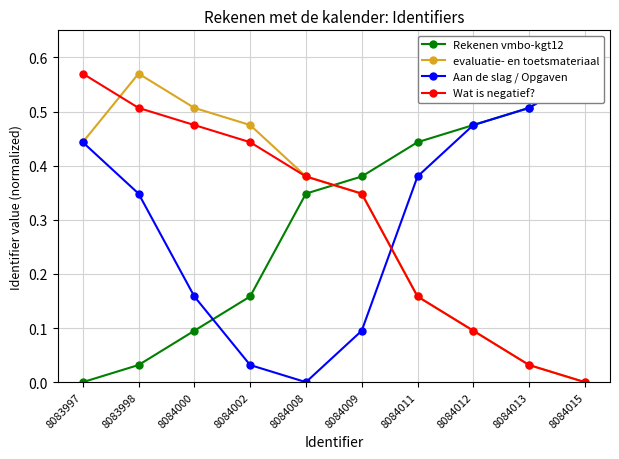

Where is Wat is negatief? nearest to the value 0?

8084015